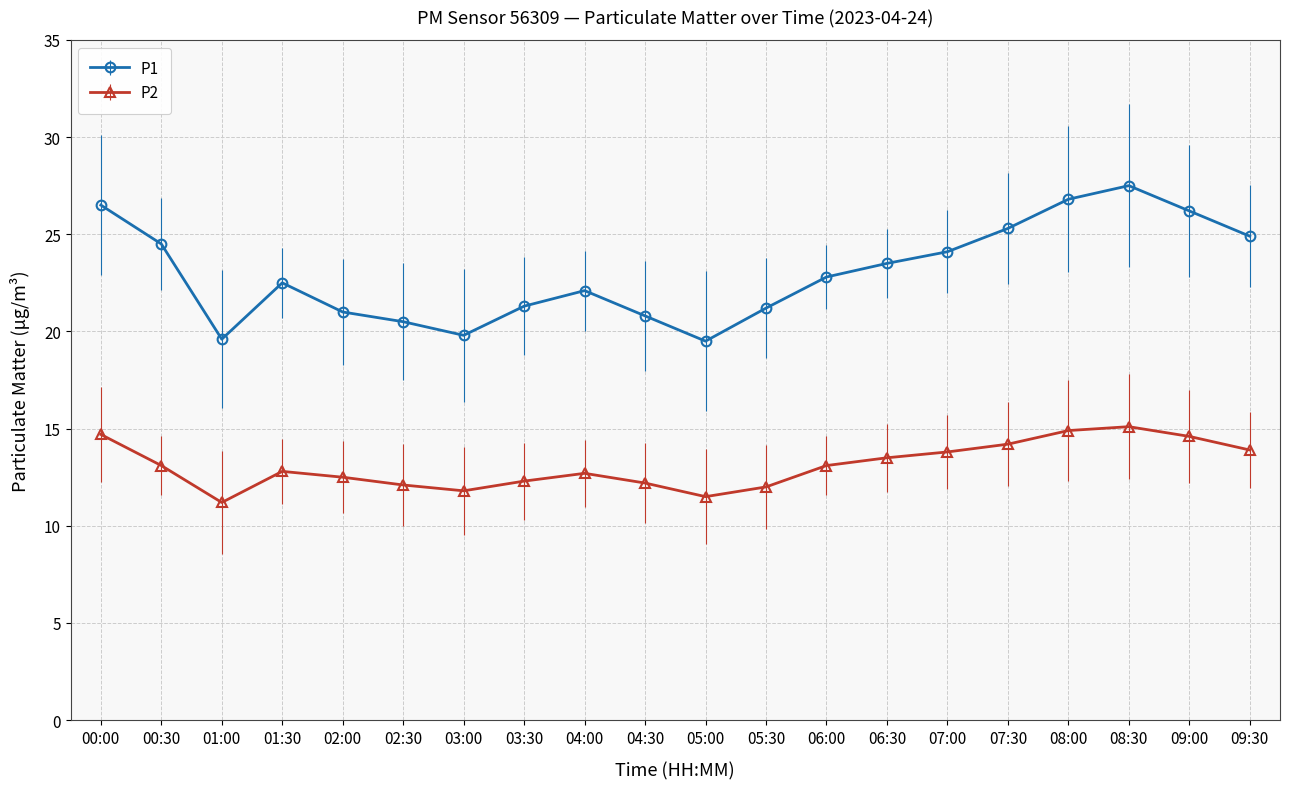

True or false: P2 has more than 0 points higher than both neighbors.

True